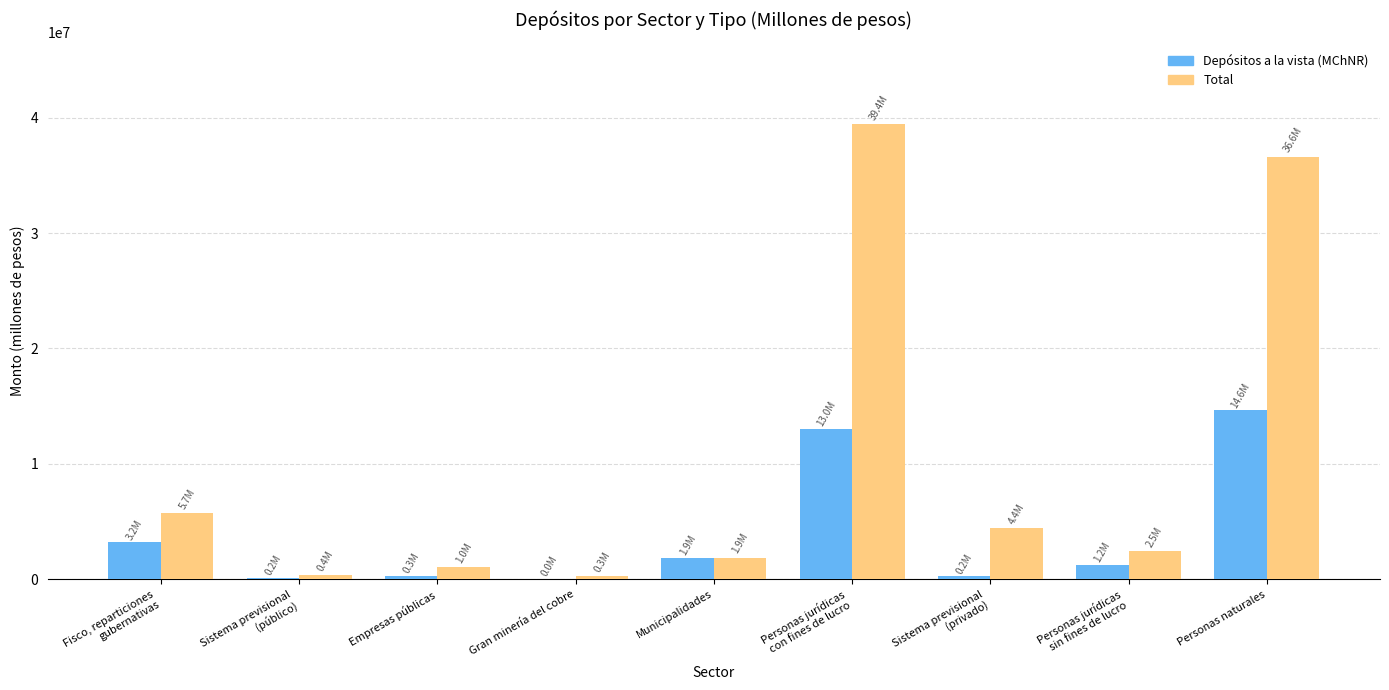

What is the sum of all Total values?

92243568.2